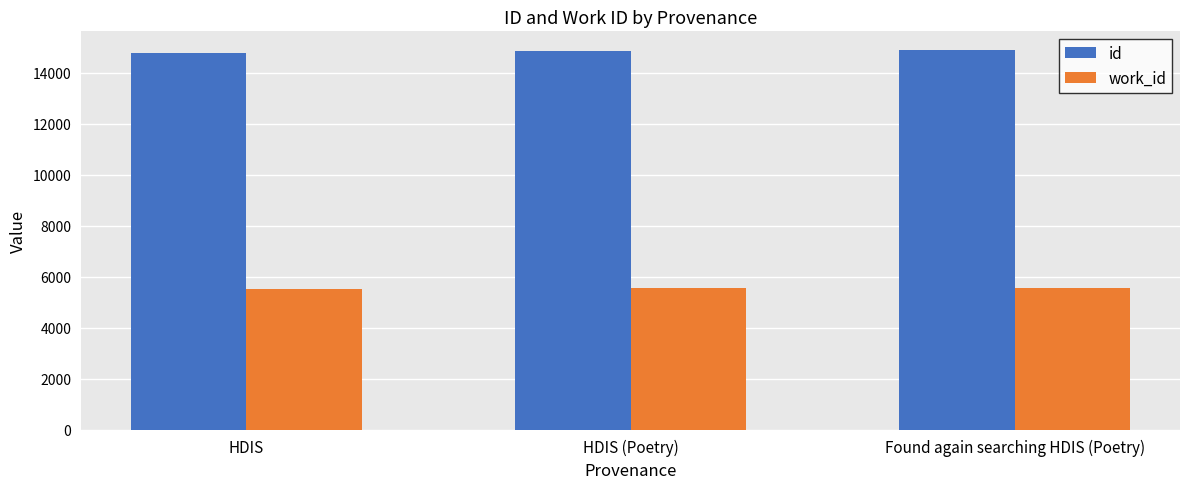

What is the label of the 1st bar from the left?

HDIS